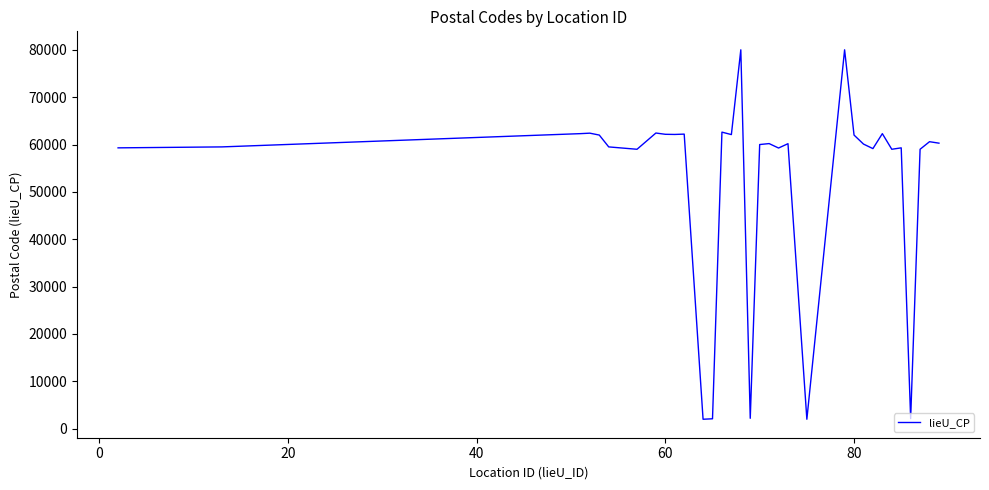

Count the number of categories in the chart.

33